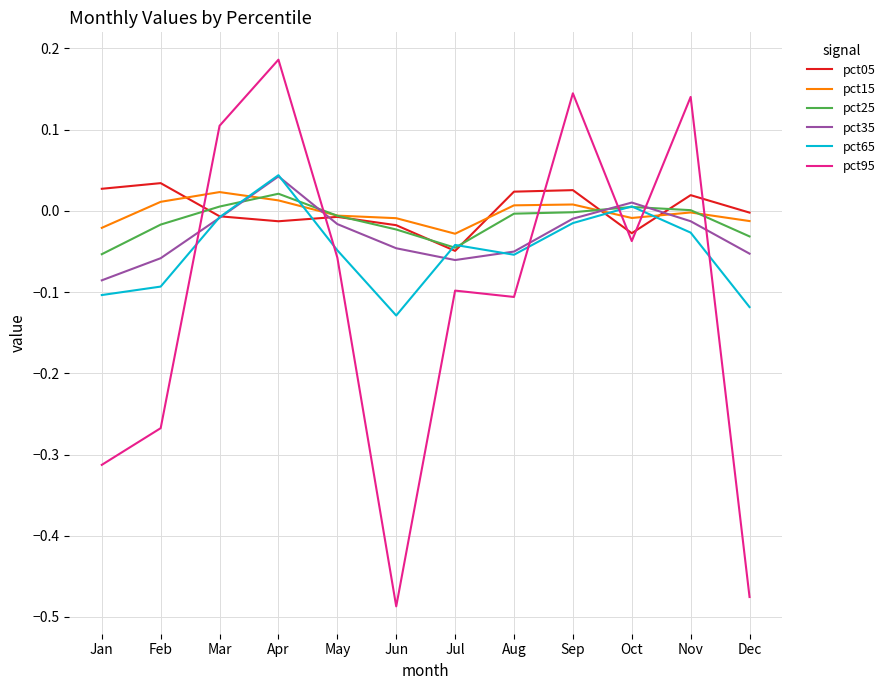

True or false: pct95 and pct65 cross at least once.

True